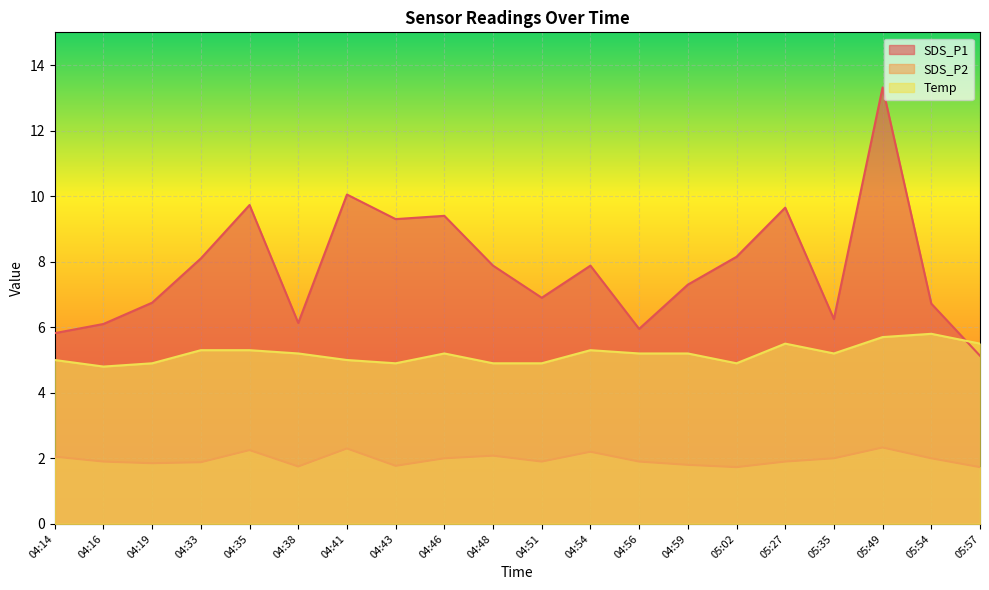

Is it true that SDS_P2 equals 0.8 at 04:19?

False